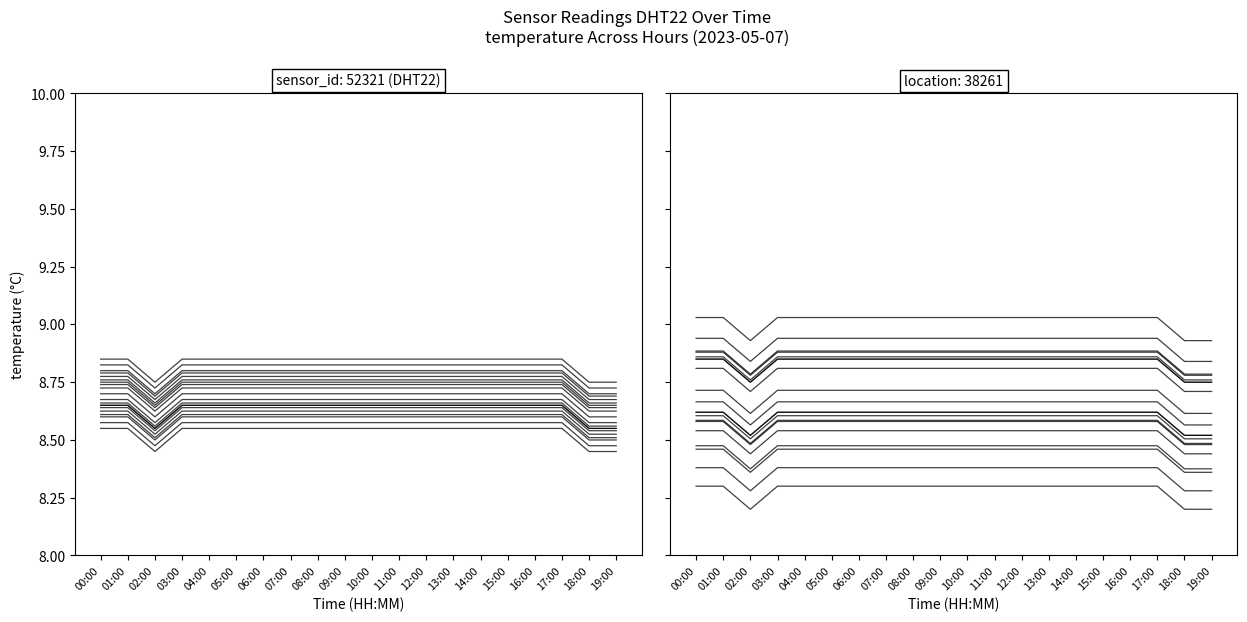

Does the chart have visible grid lines?

No